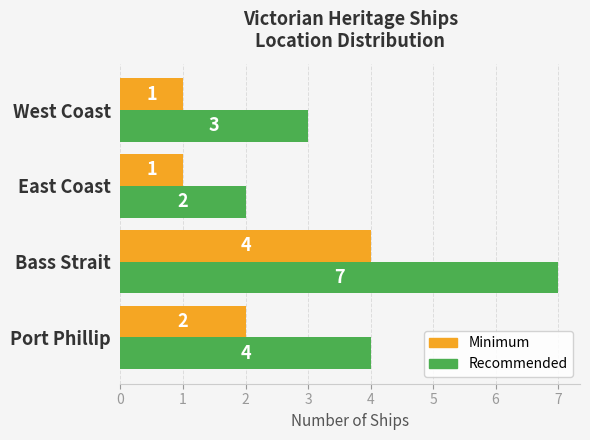

How many data points in Recommended are less than 4?

2